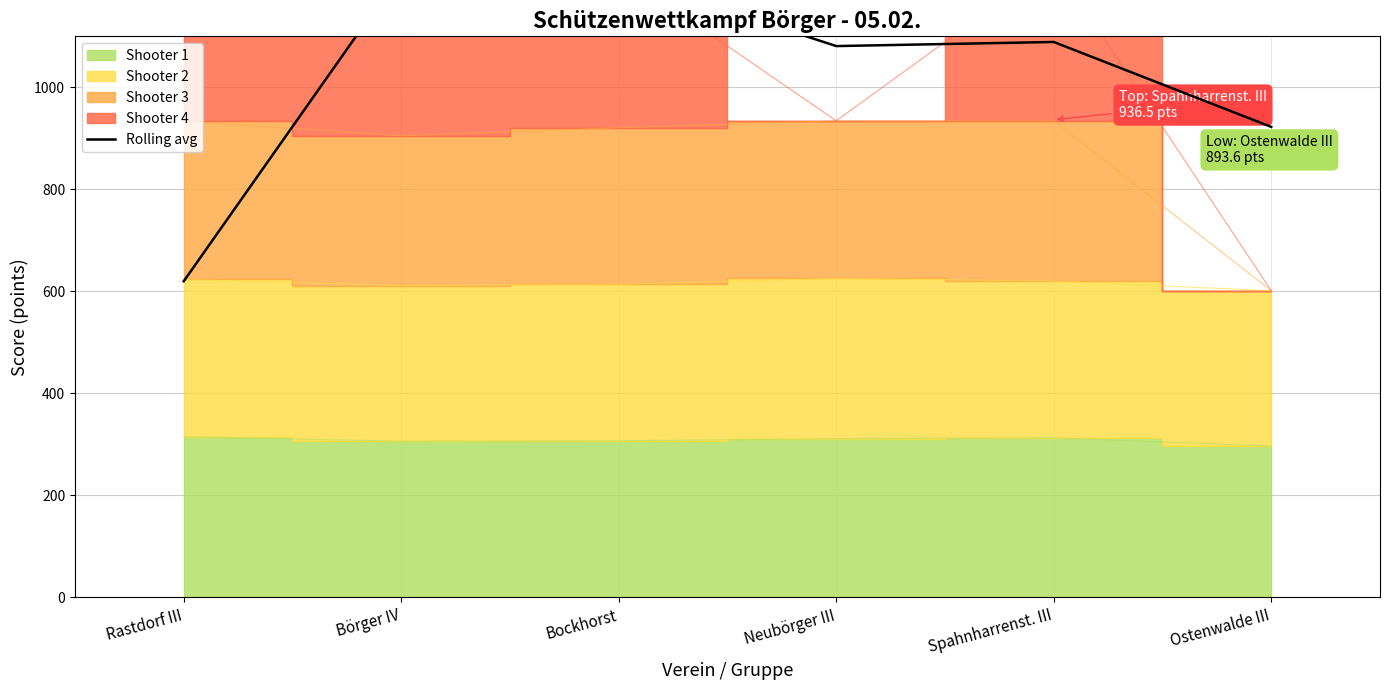

The value at Ostenwalde III is 502.9. True or false?

False